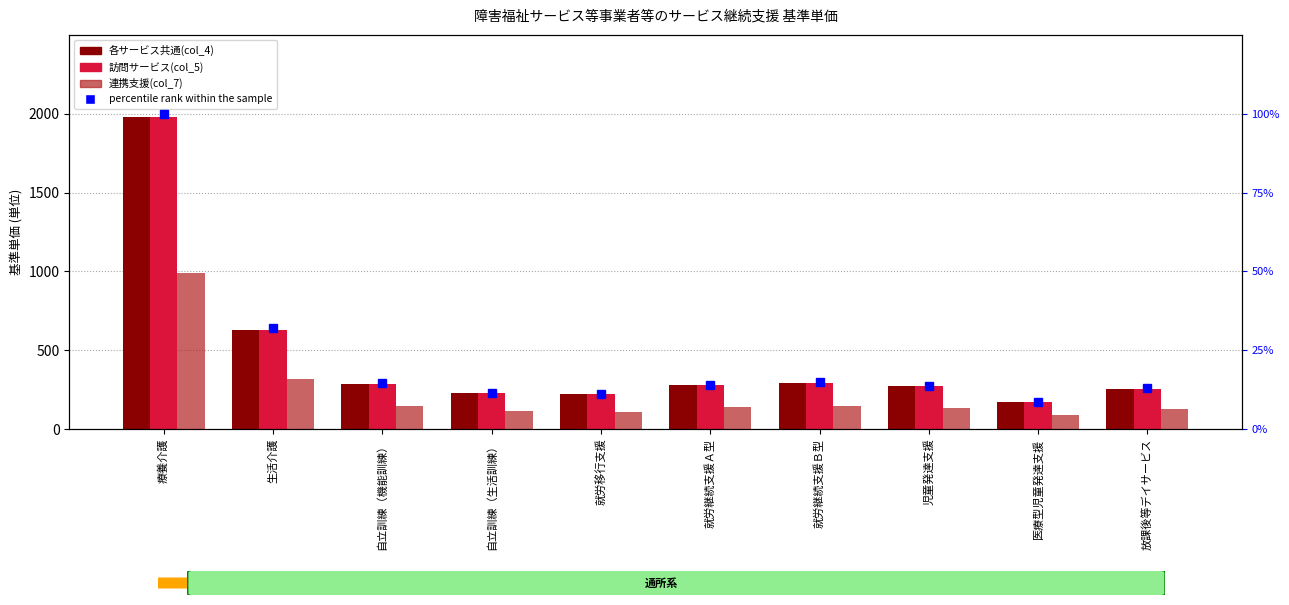

What is the difference between the maximum and minimum values in the 訪問サービス(col_5) series?

1806.0